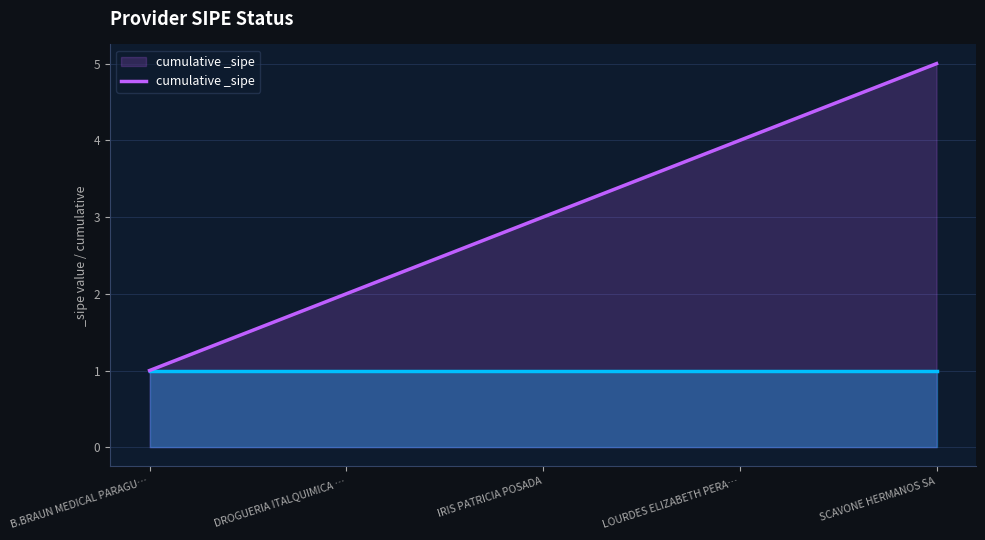

What is the maximum value shown in the chart?

5